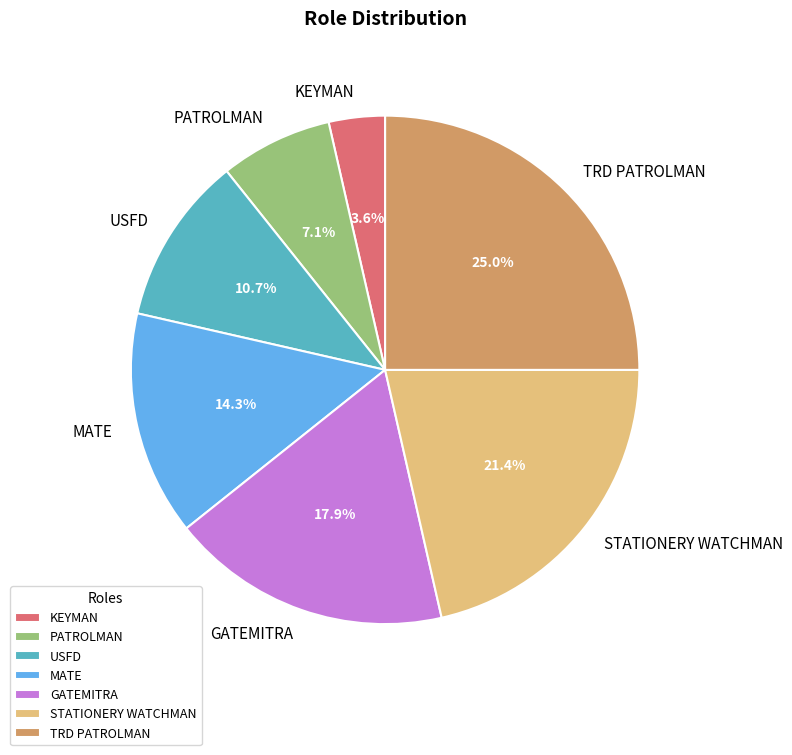

Do STATIONERY WATCHMAN and TRD PATROLMAN together represent more than half of the pie?

No